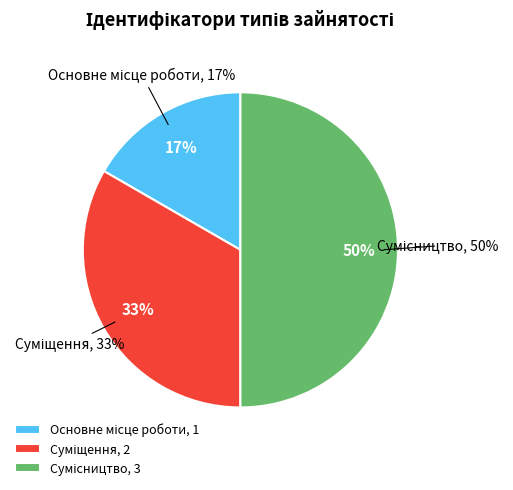

How many slices are in this pie chart?

3